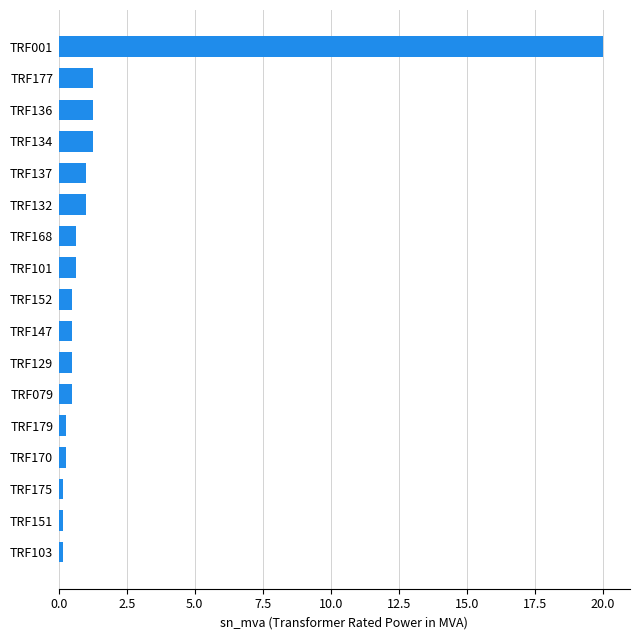

True or false: the data shows 0.2 at TRF175.

True